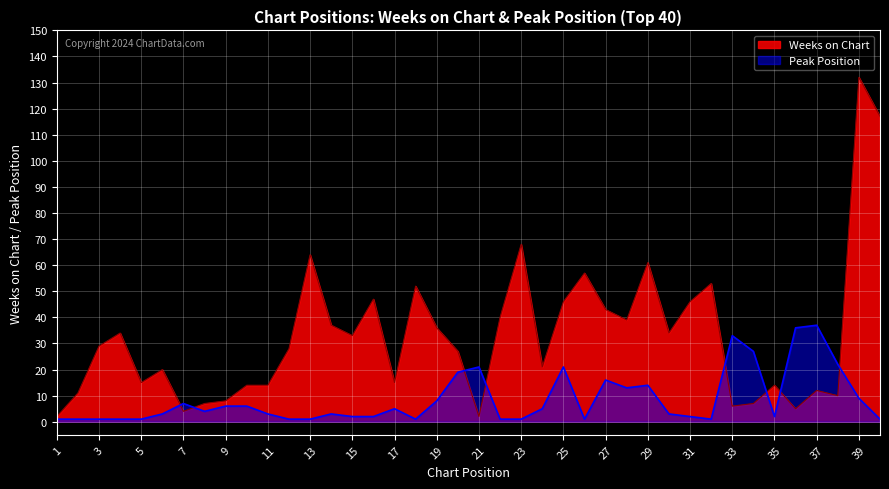

Reading left to right, list all the values displayed in this chart.

Weeks on Chart: 2	11	29	34	15	20	4	7	8	14	14	28	64	37	33	47	15	52	36	27	2	40	68	21	46	57	43	39	61	34	46	53	6	7	14	5	12	10	132	117
Peak Position: 1	1	1	1	1	3	7	4	6	6	3	1	1	3	2	2	5	1	8	19	21	1	1	5	21	1	16	13	14	3	2	1	33	27	2	36	37	22	9	1